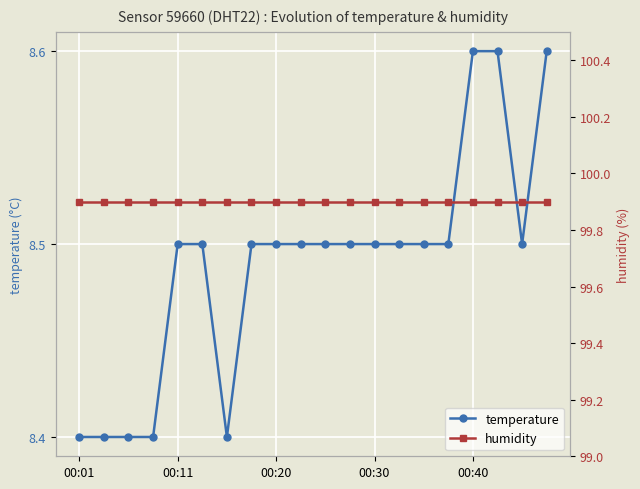

What is the average value of the humidity series?

99.9